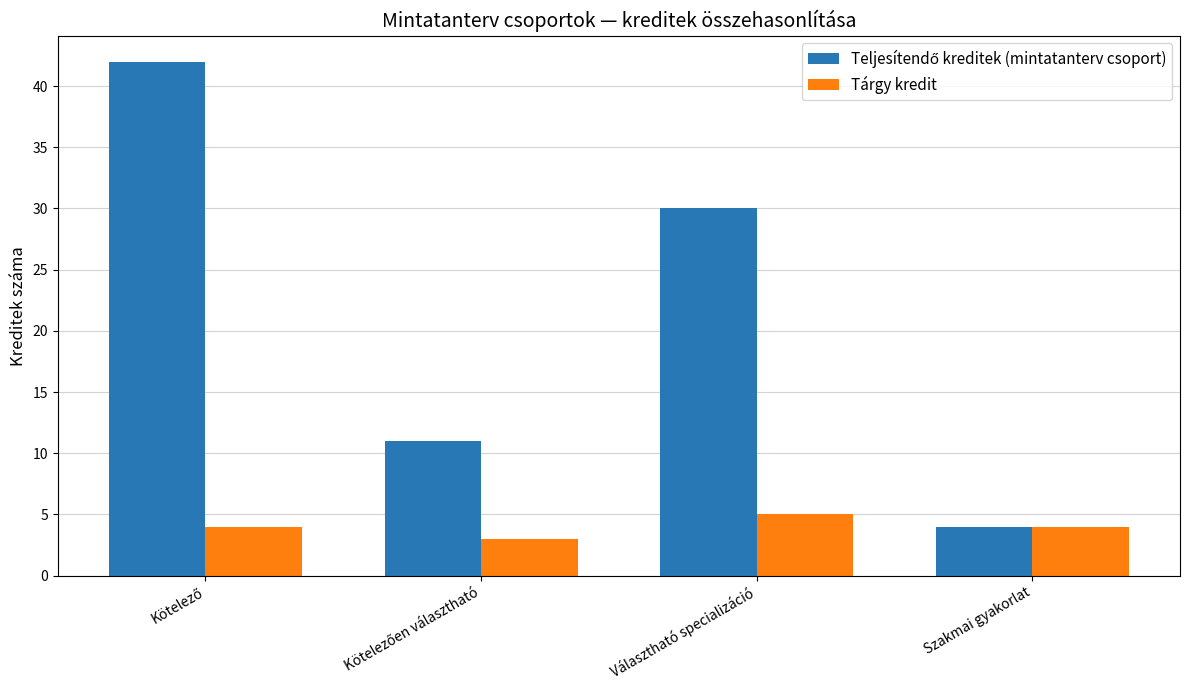

What is the total value across all series at Választható specializáció?

35